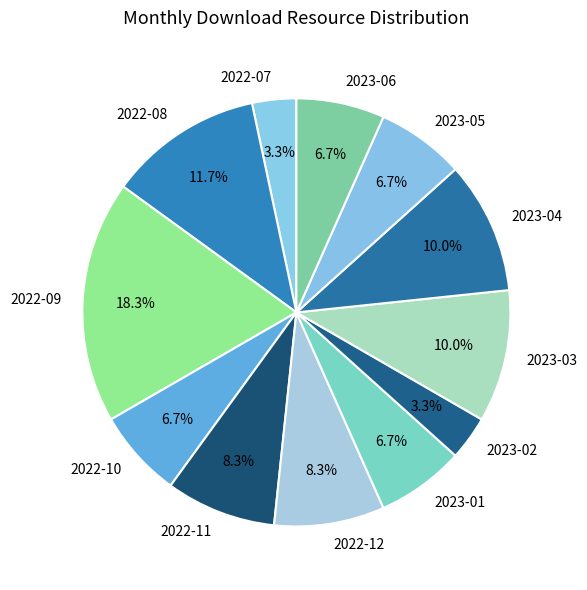

Between 2023-01 and 2023-02, which is larger?

2023-01